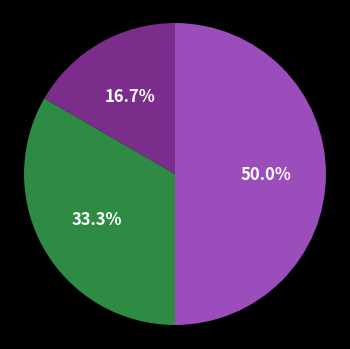

How many segments does this pie chart have?

3